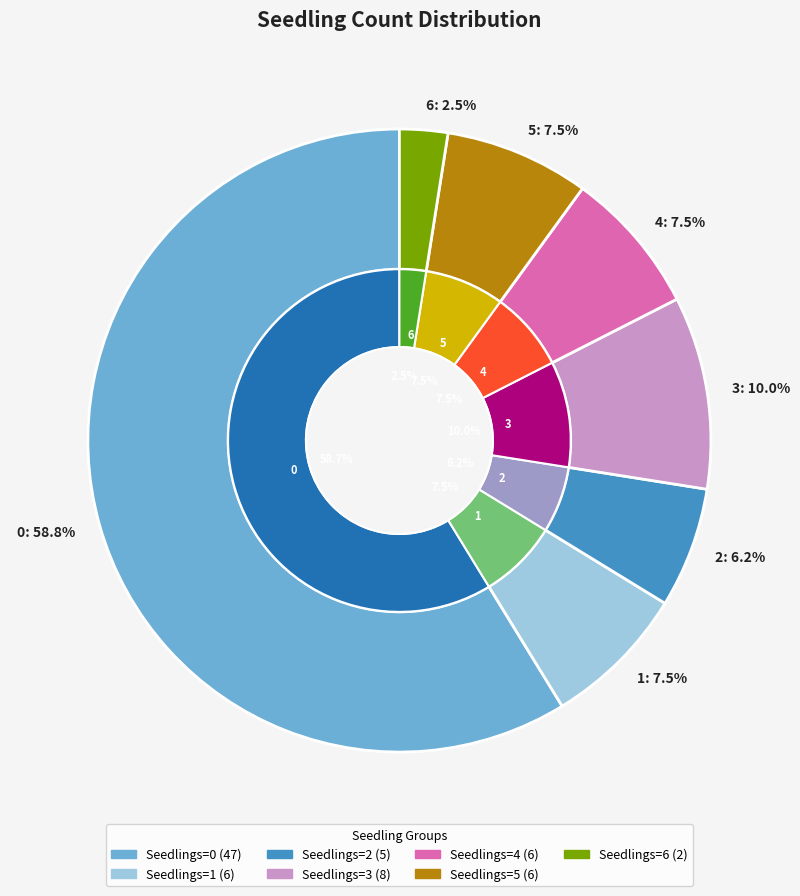

True or false: 0 accounts for 59% of the total.

True